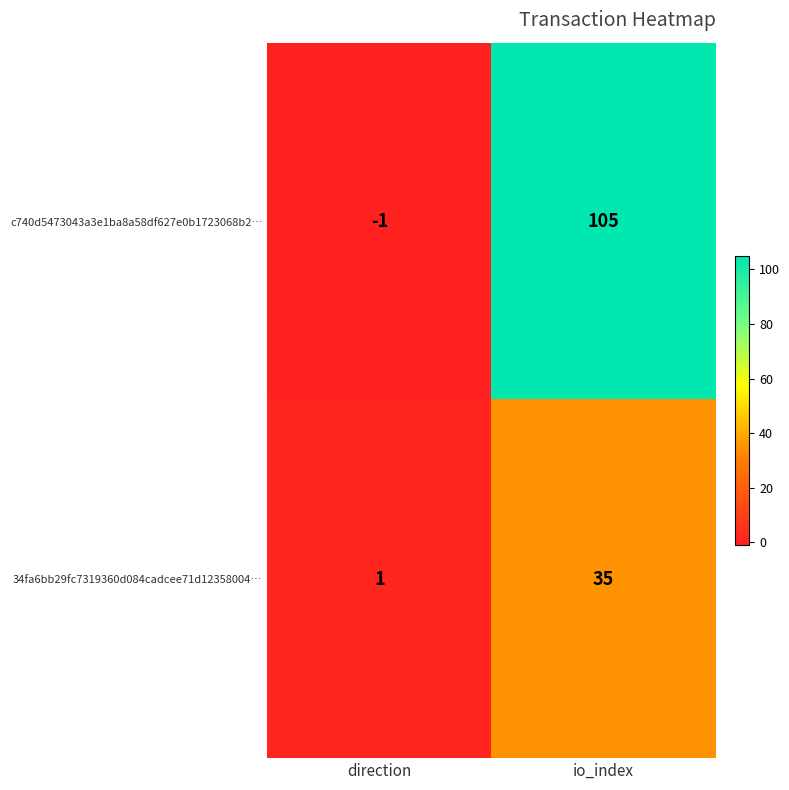

Which series has the widest spread of values?

c740d5473043a3e1ba8a58df627e0b1723068b2…